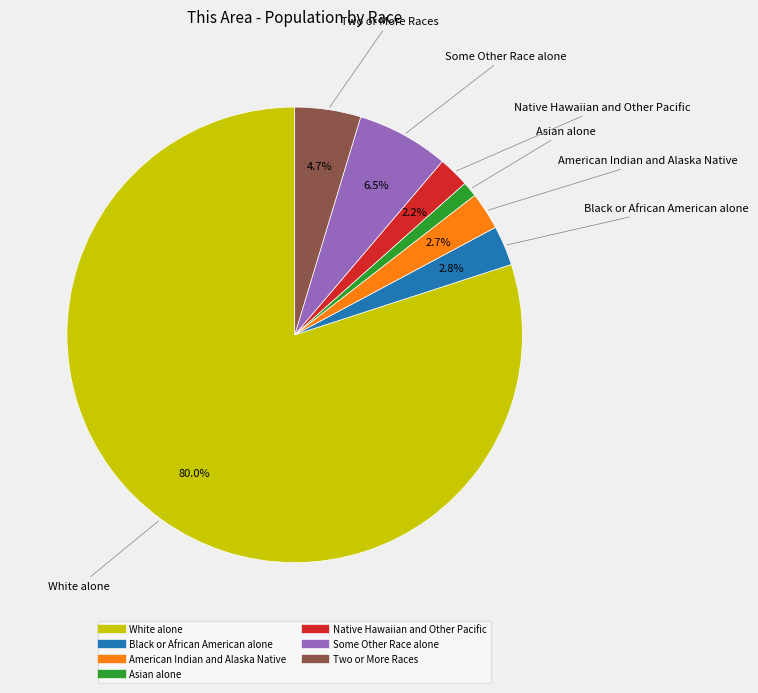

Count the number of slices in the pie.

7